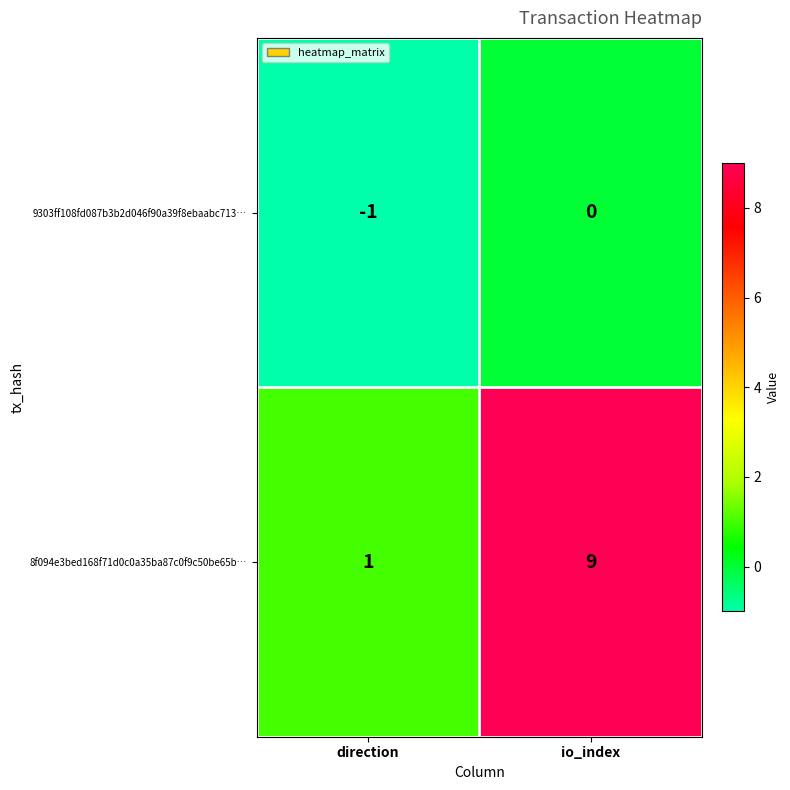

True or false: 8f094e3bed168f71d0c0a35ba87c0f9c50be65b… has a value of 2 at direction.

False